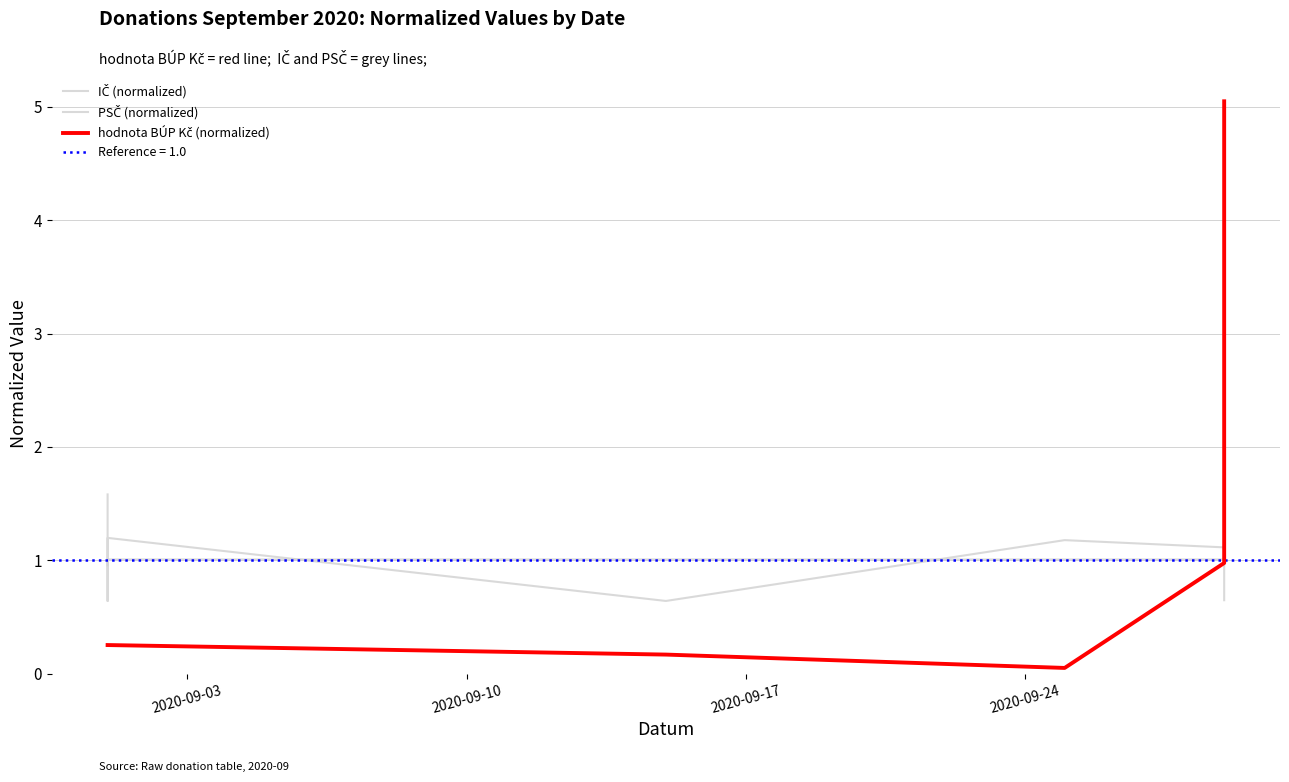

What is the difference between the highest and lowest values at 2020-09-03?

1.3